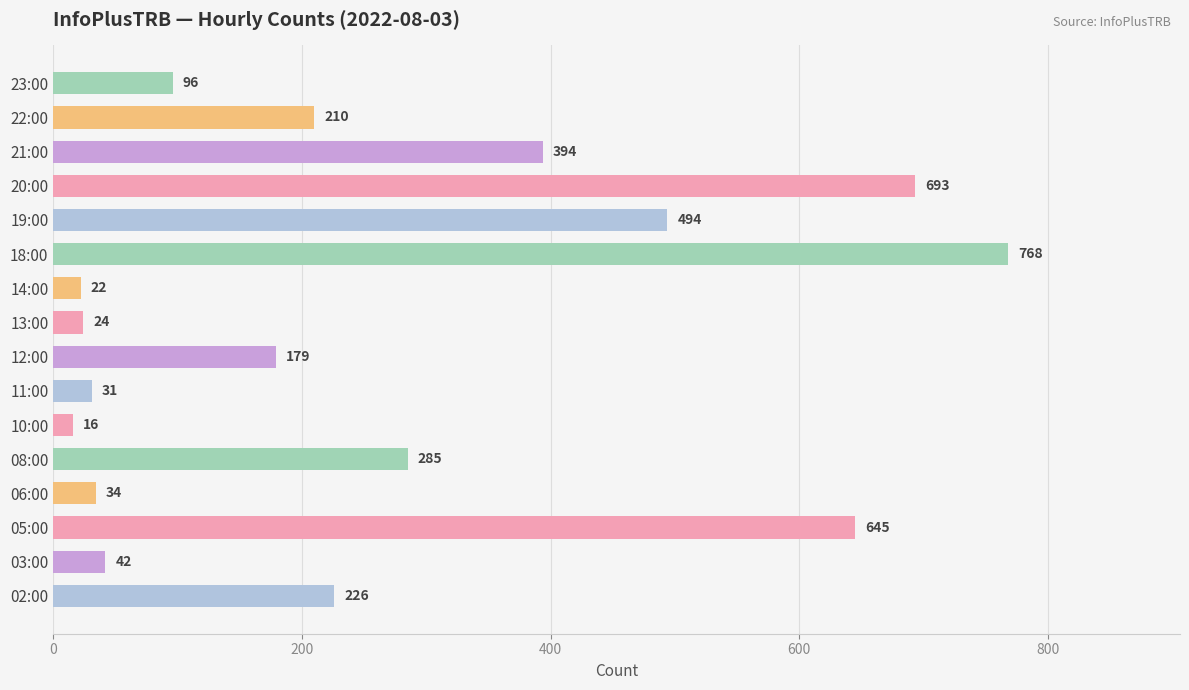

What is the average value?

260